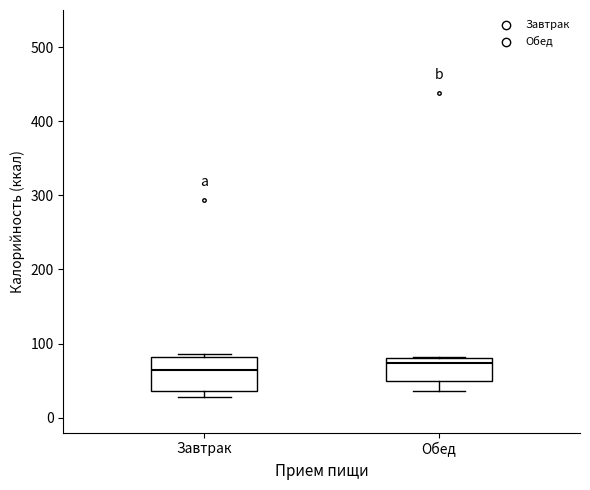

Comparing the boxes themselves (not the whiskers), which one is the tallest?

Завтрак